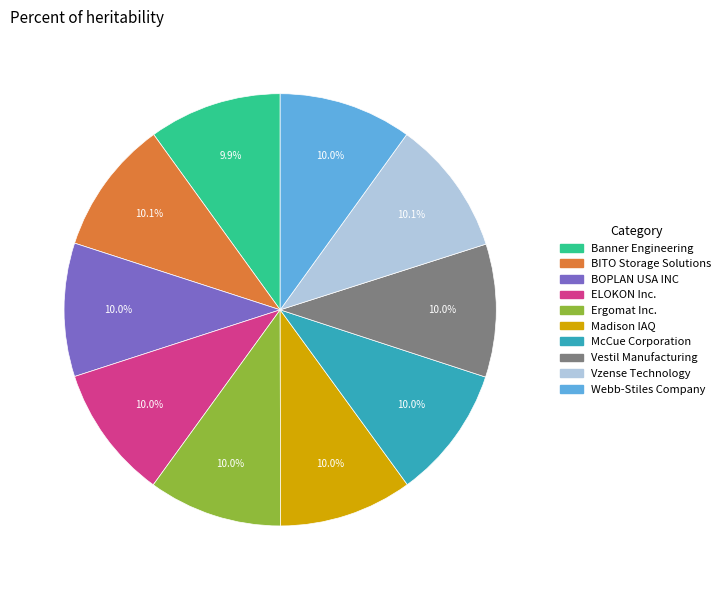

What percentage is the McCue Corporation slice, to the nearest percent?

10%